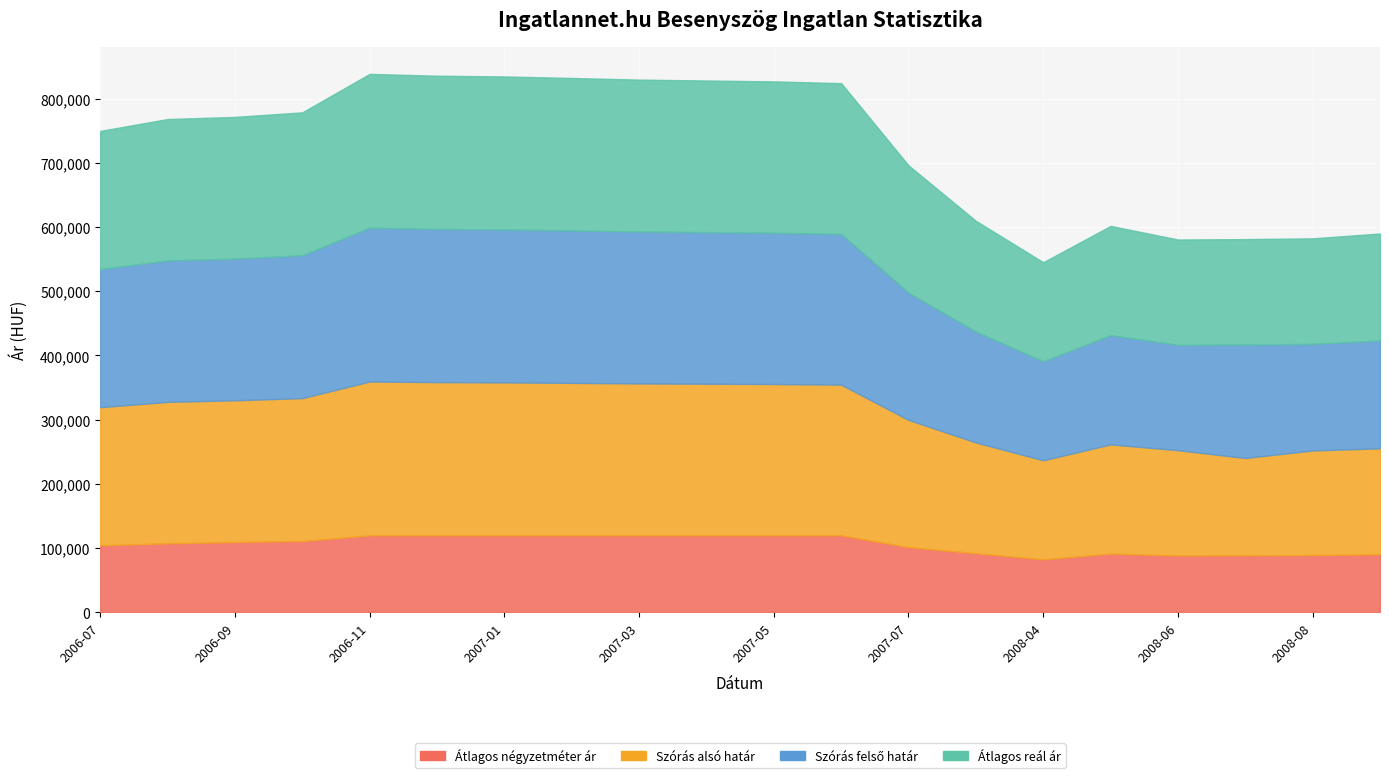

True or false: Átlagos reál ár and Szórás felső határ cross at least once.

False